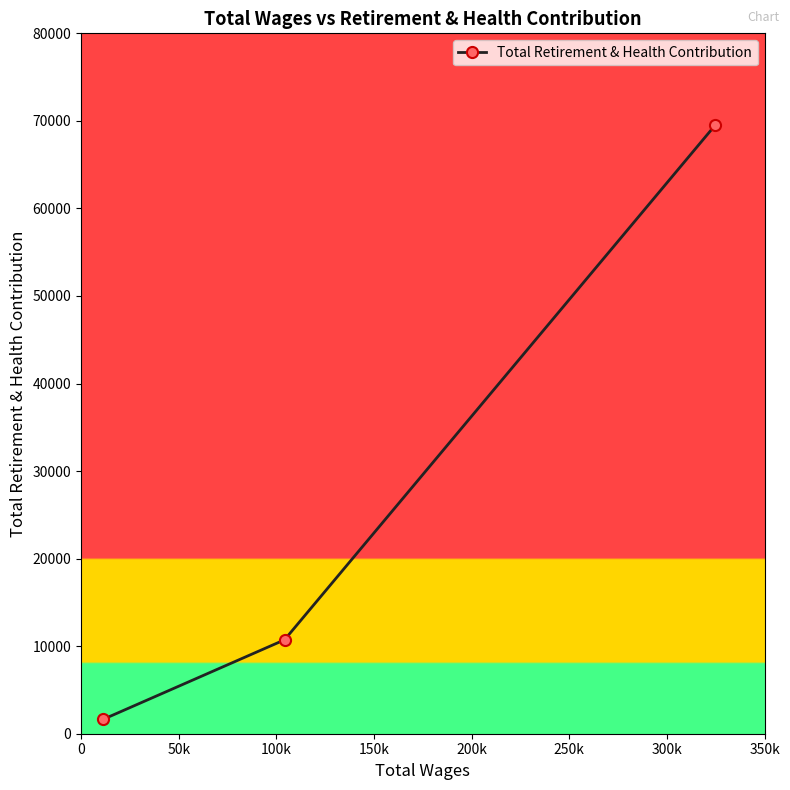

Is this an area chart (filled region under the line)?

No